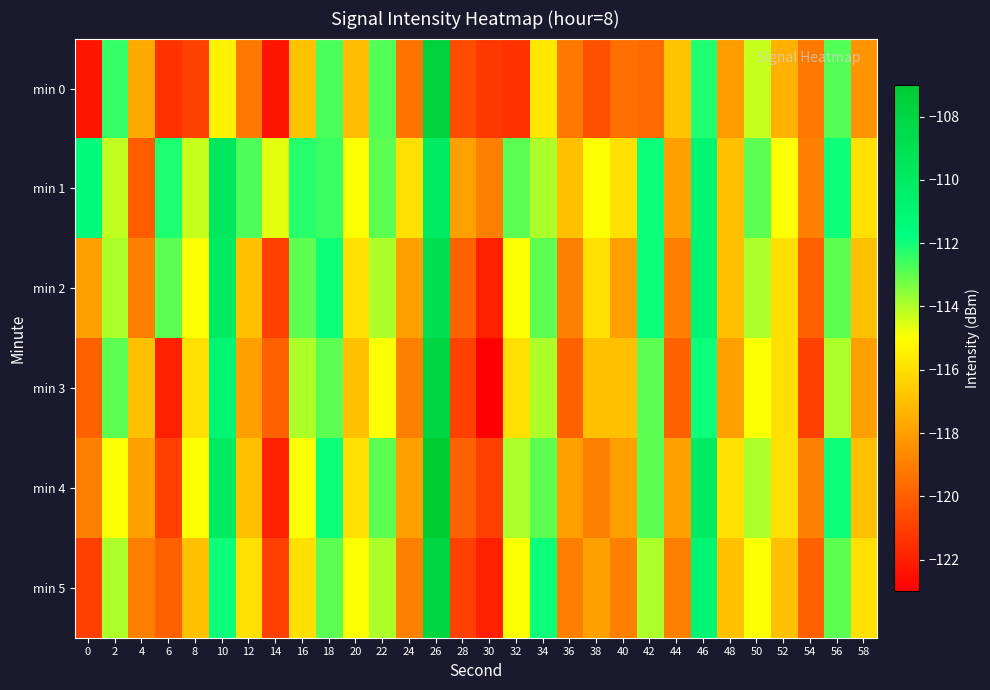

Reading right to left, what are all the values shown in this chart?

min 0: 58=-118.4	56=-112.8	54=-119.2	52=-117.5	50=-114.3	48=-118.1	46=-112.2	44=-116.8	42=-119.7	40=-119.5	38=-120.5	36=-119.2	34=-115.7	32=-121.4	30=-121.2	28=-120.6	26=-107.6	24=-119.3	22=-112.8	20=-117.1	18=-112.7	16=-116.9	14=-122.3	12=-119.2	10=-115.4	8=-120.9	6=-121.4	4=-117.7	2=-112.5	0=-122.3
min 1: 58=-116.0	56=-112.0	54=-119.0	52=-115.0	50=-113.0	48=-117.0	46=-111.0	44=-118.0	42=-112.0	40=-116.0	38=-115.0	36=-117.0	34=-114.0	32=-113.0	30=-119.0	28=-118.0	26=-110.0	24=-116.0	22=-113.0	20=-115.0	18=-112.5	16=-112.3	14=-114.6	12=-112.8	10=-109.7	8=-114.3	6=-112.2	4=-120.1	2=-114.2	0=-111.4
min 2: 58=-117.0	56=-113.0	54=-120.0	52=-116.0	50=-114.0	48=-117.0	46=-111.0	44=-119.0	42=-112.0	40=-118.0	38=-116.0	36=-119.0	34=-113.0	32=-115.0	30=-122.0	28=-120.0	26=-109.0	24=-118.0	22=-114.0	20=-116.0	18=-112.0	16=-113.0	14=-121.0	12=-117.0	10=-110.0	8=-115.0	6=-113.0	4=-119.0	2=-114.0	0=-118.0
min 3: 58=-118.0	56=-114.0	54=-121.0	52=-116.0	50=-115.0	48=-118.0	46=-112.0	44=-120.0	42=-113.0	40=-117.0	38=-117.0	36=-120.0	34=-114.0	32=-116.0	30=-123.0	28=-121.0	26=-108.0	24=-119.0	22=-115.0	20=-117.0	18=-113.0	16=-114.0	14=-120.0	12=-118.0	10=-111.0	8=-116.0	6=-122.0	4=-117.0	2=-113.0	0=-120.0
min 4: 58=-117.0	56=-112.0	54=-119.0	52=-116.0	50=-114.0	48=-116.0	46=-110.0	44=-118.0	42=-113.0	40=-118.0	38=-119.0	36=-118.0	34=-113.0	32=-114.0	30=-121.0	28=-120.0	26=-107.0	24=-118.0	22=-113.0	20=-116.0	18=-112.0	16=-115.0	14=-122.0	12=-117.0	10=-110.0	8=-115.0	6=-121.0	4=-118.0	2=-115.0	0=-119.0
min 5: 58=-116.0	56=-113.0	54=-120.0	52=-117.0	50=-115.0	48=-117.0	46=-111.0	44=-119.0	42=-114.0	40=-119.0	38=-118.0	36=-119.0	34=-112.0	32=-115.0	30=-122.0	28=-121.0	26=-108.0	24=-119.0	22=-114.0	20=-115.0	18=-113.0	16=-116.0	14=-121.0	12=-116.0	10=-112.0	8=-117.0	6=-120.0	4=-119.0	2=-114.0	0=-121.0